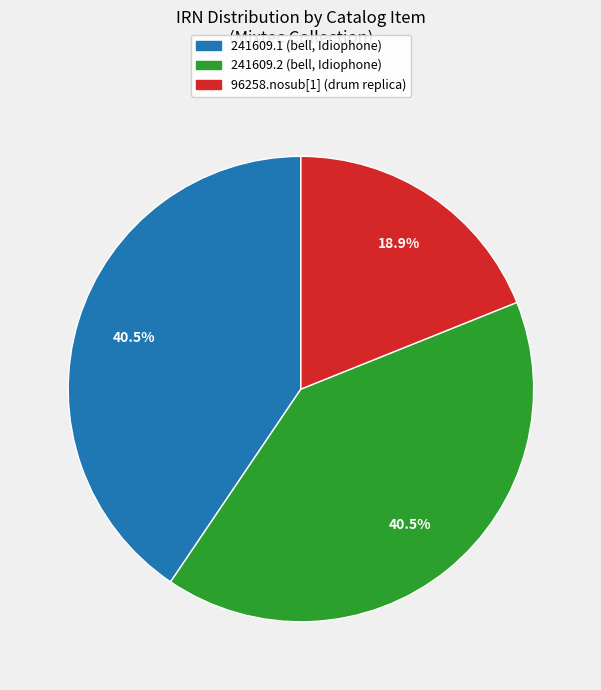

Count the number of slices in the pie.

3